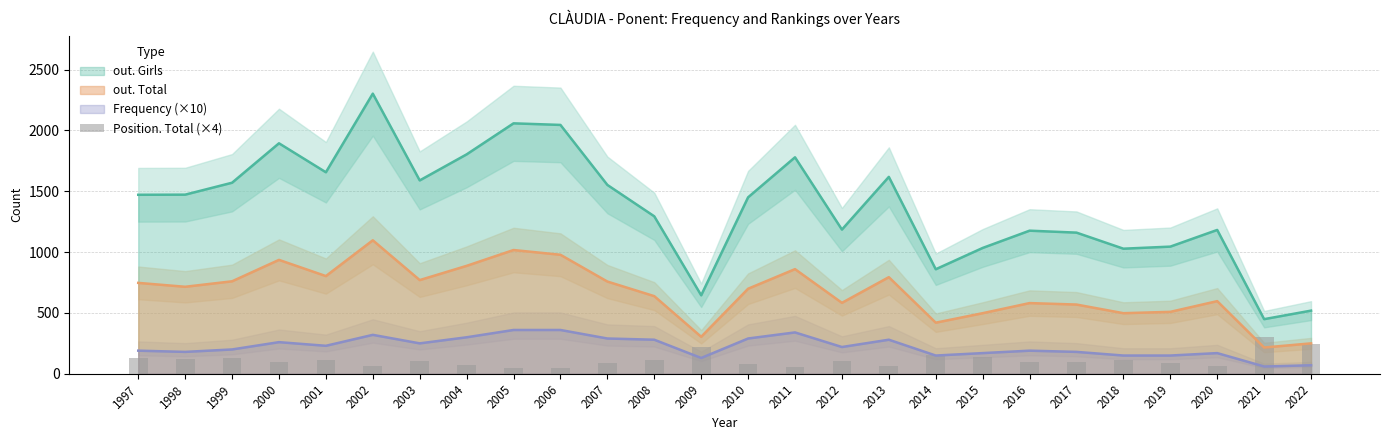

The value of out. Girls at 2010 is 1450. True or false?

True